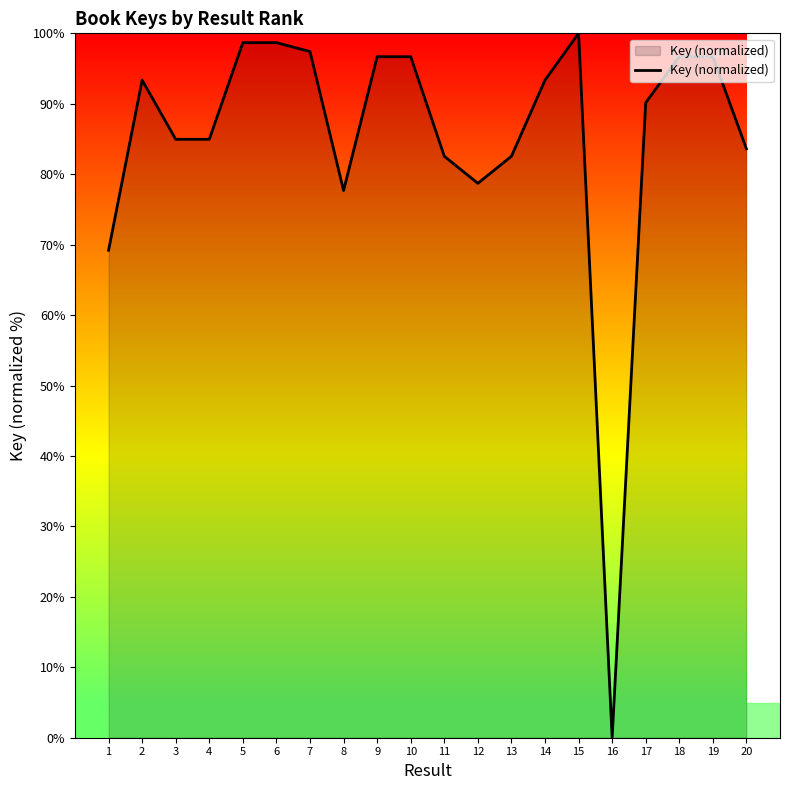

What is the maximum value shown in the chart?

100.0